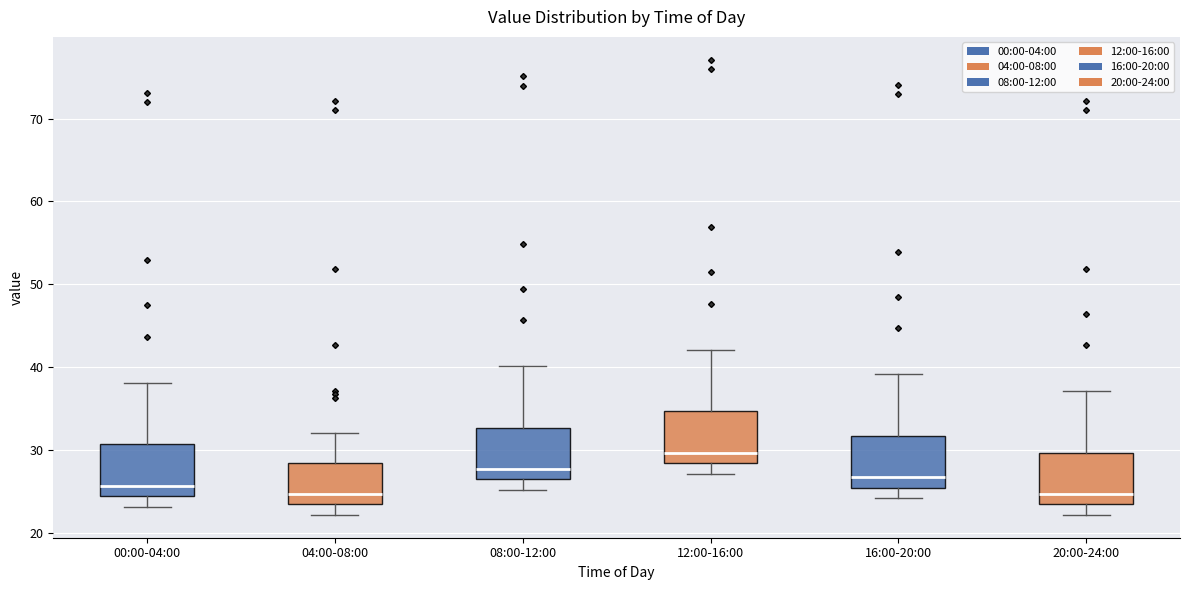

Reading left to right, transcribe this box plot: for each box, give where its median line is, the range the box spans, and where its two whiskers end, as read against the y-axis. The values are not printed on the chart, so give them approximately, as read against the axis.

00:00-04:00: median 26, box 24 to 31, whiskers 23 to 38
04:00-08:00: median 25, box 24 to 28, whiskers 22 to 32
08:00-12:00: median 28, box 26 to 33, whiskers 25 to 40
12:00-16:00: median 30, box 28 to 35, whiskers 27 to 42
16:00-20:00: median 27, box 25 to 32, whiskers 24 to 39
20:00-24:00: median 25, box 23 to 30, whiskers 22 to 37